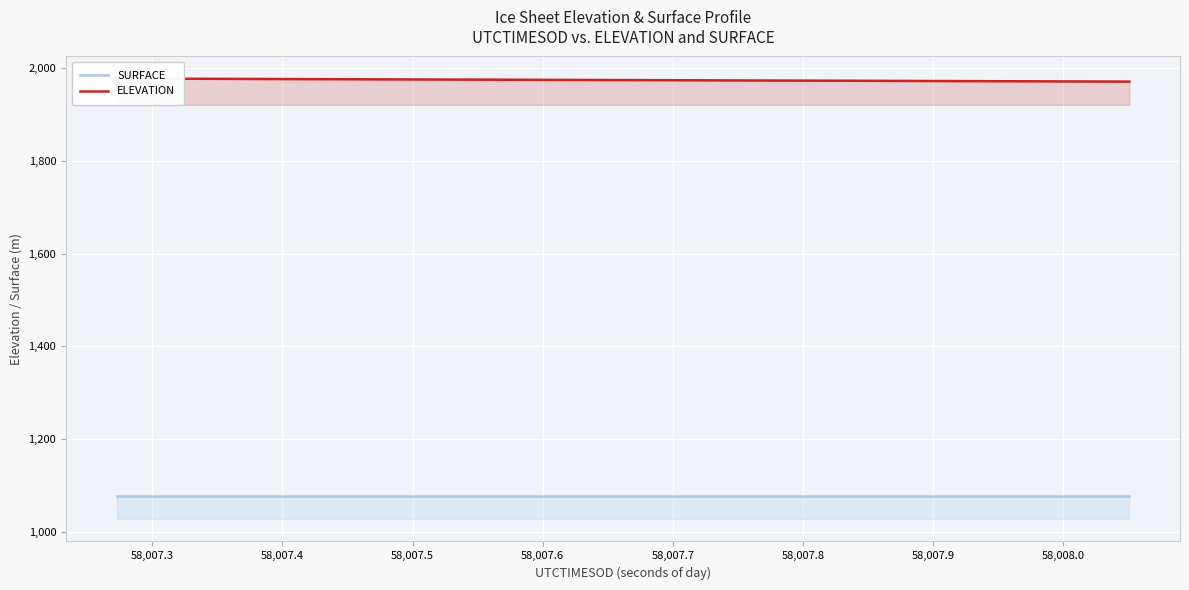

How many values in the ELEVATION series exceed 1974?

11